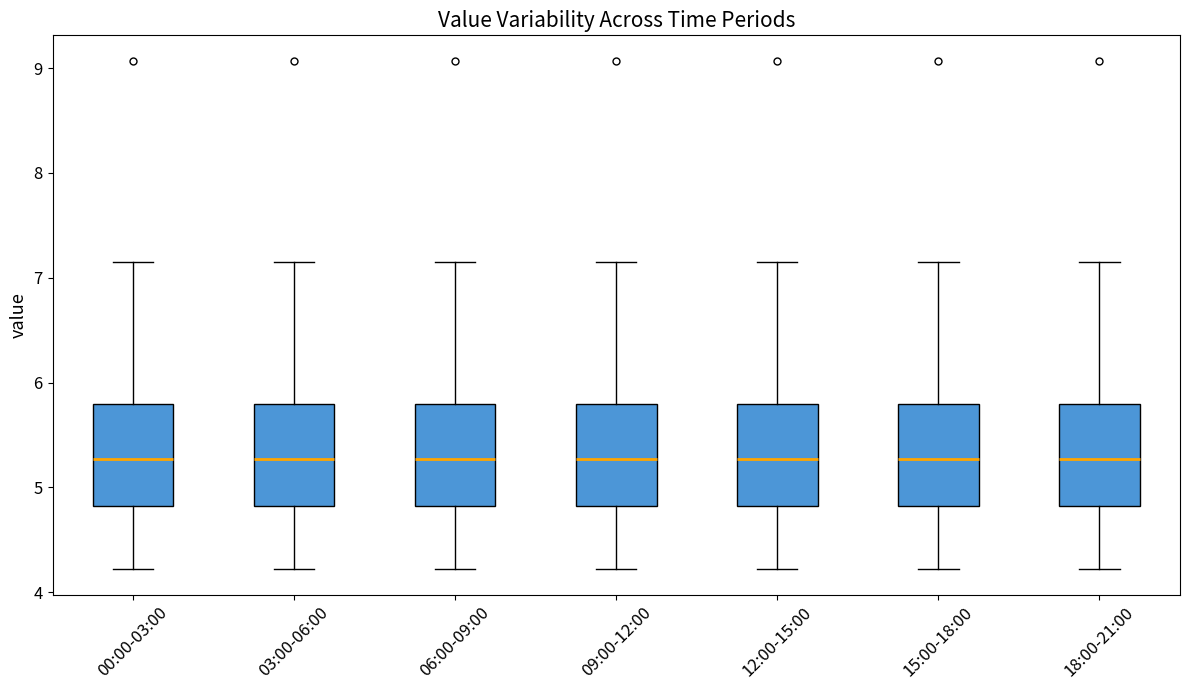

Where does the upper whisker of the box for 03:00-06:00 end on the y-axis? The values are not printed on the chart, so give them approximately, as read against the axis.

7.2